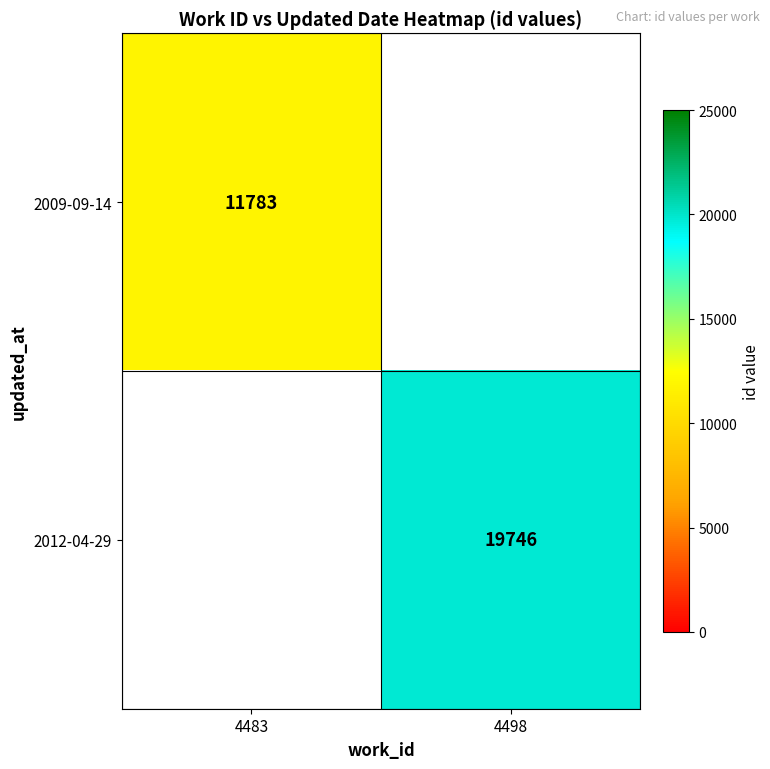

Is it true that 2012-04-29 equals 19746 at 4498?

True